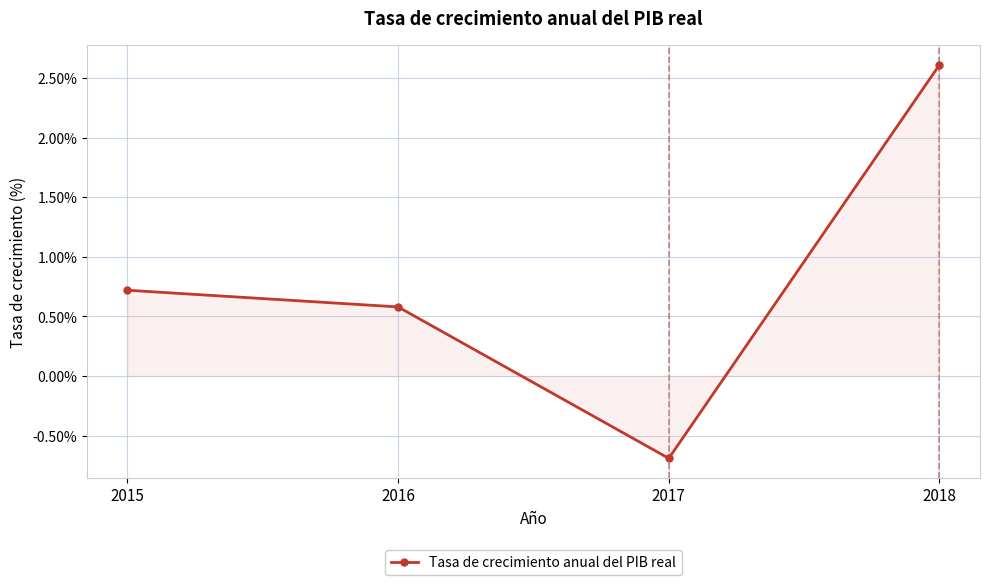

What is the difference between the maximum and minimum values?

3.3